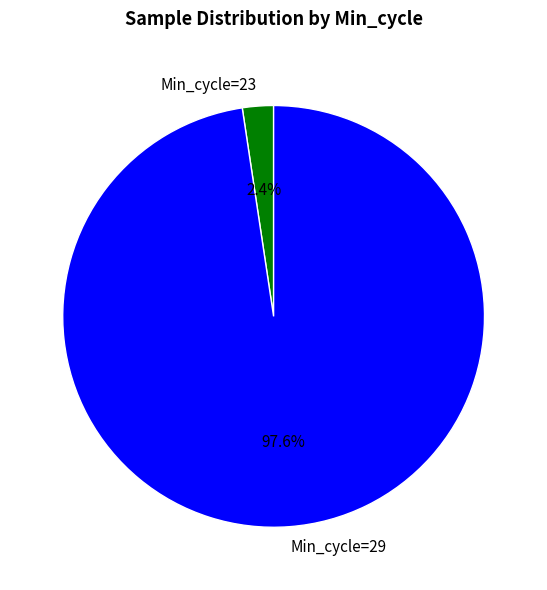

What is the smallest slice in the pie chart?

Min_cycle=23